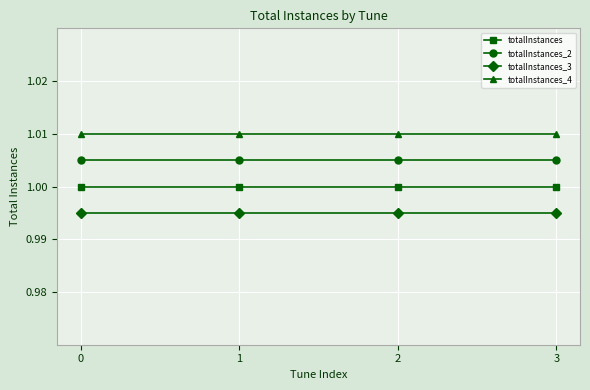

True or false: totalInstances has a value of 1.0 at 2.

True